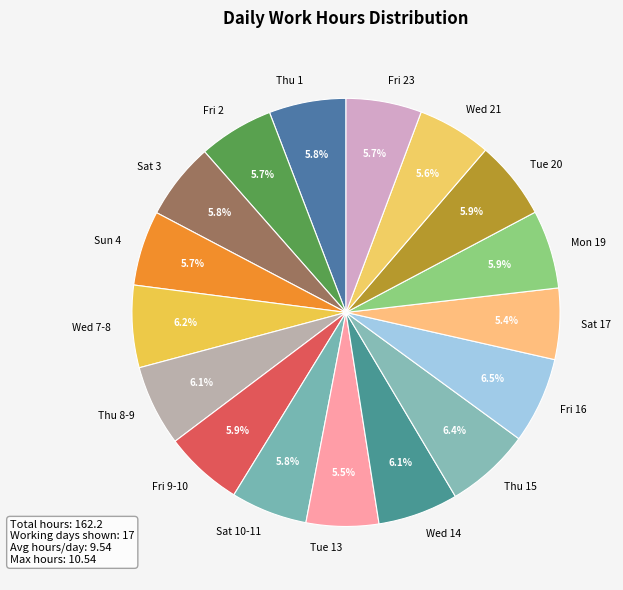

What percentage is the Thu 8-9 slice, to the nearest percent?

6%